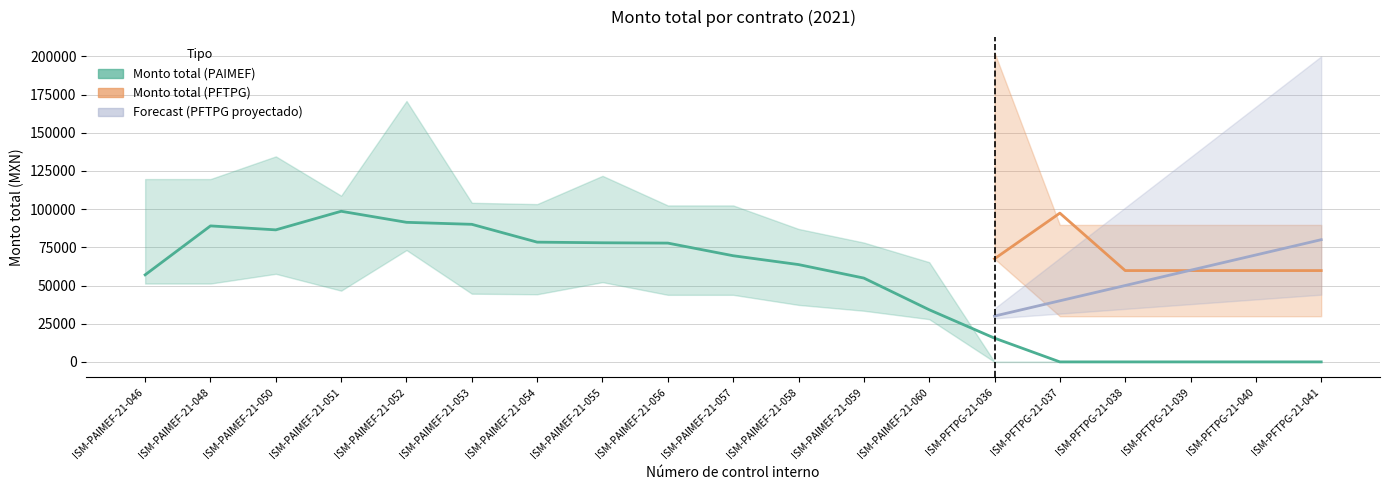

What is the value of the Monto total (PFTPG) point at the 16th from the left?

59785.7